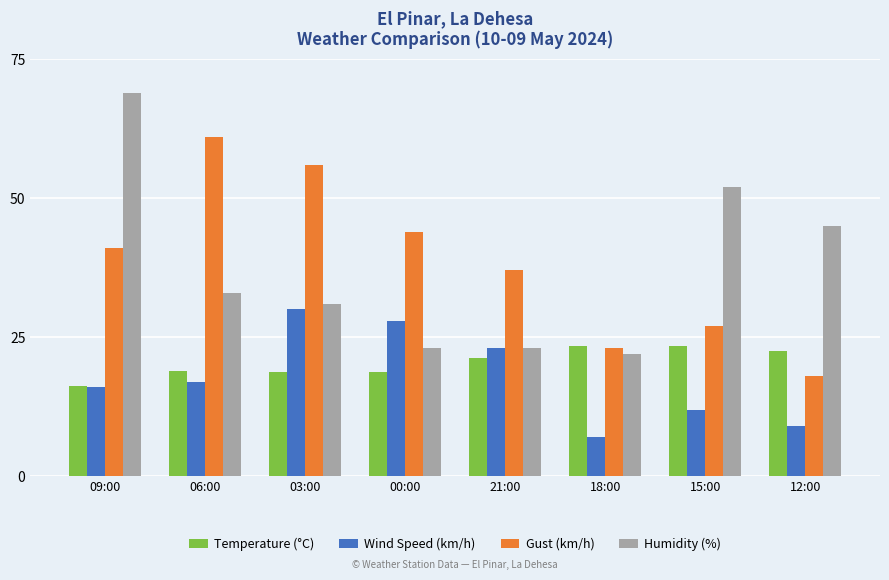

True or false: Humidity (%) has a value of 22.0 at 18:00.

True